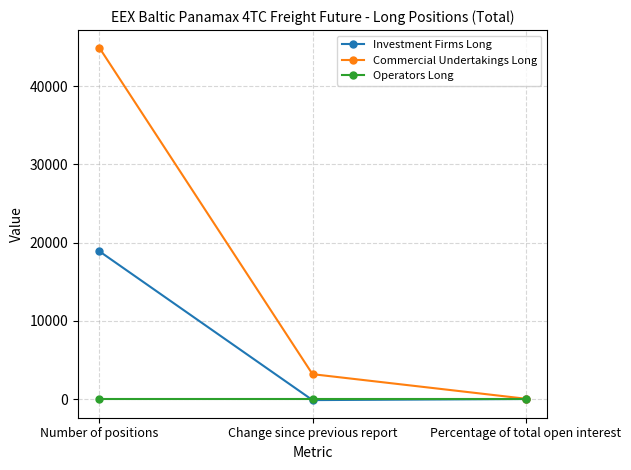

Between Change since previous report and Percentage of total open interest, which series saw the biggest shift?

Commercial Undertakings Long